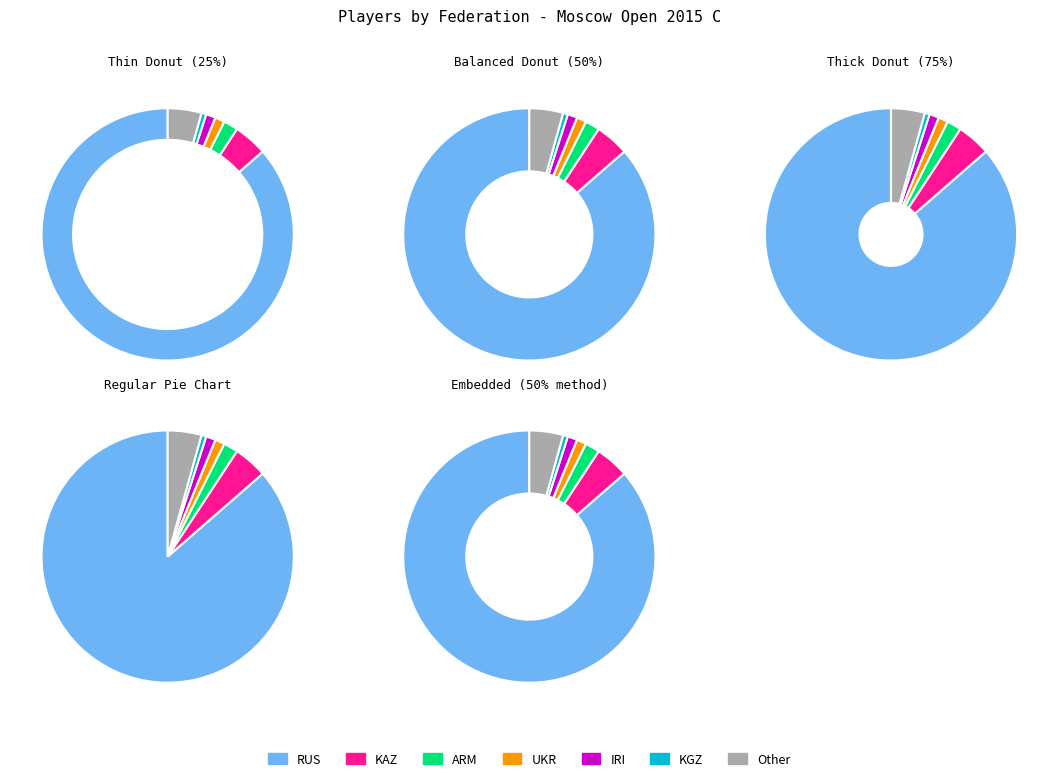

How many slices are in this pie chart?

7